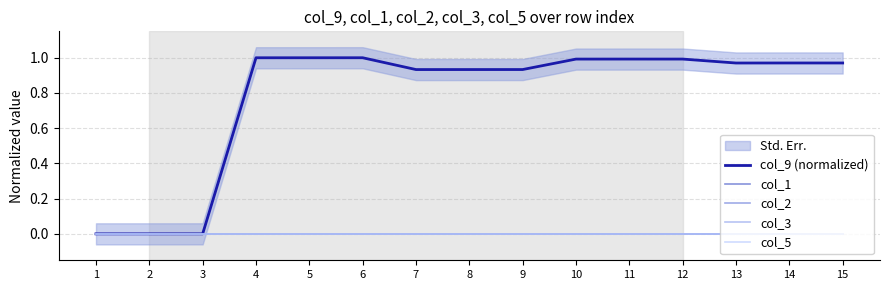

Is the value of col_9 (normalized) at 12 greater than the value of col_5 at 2?

Yes